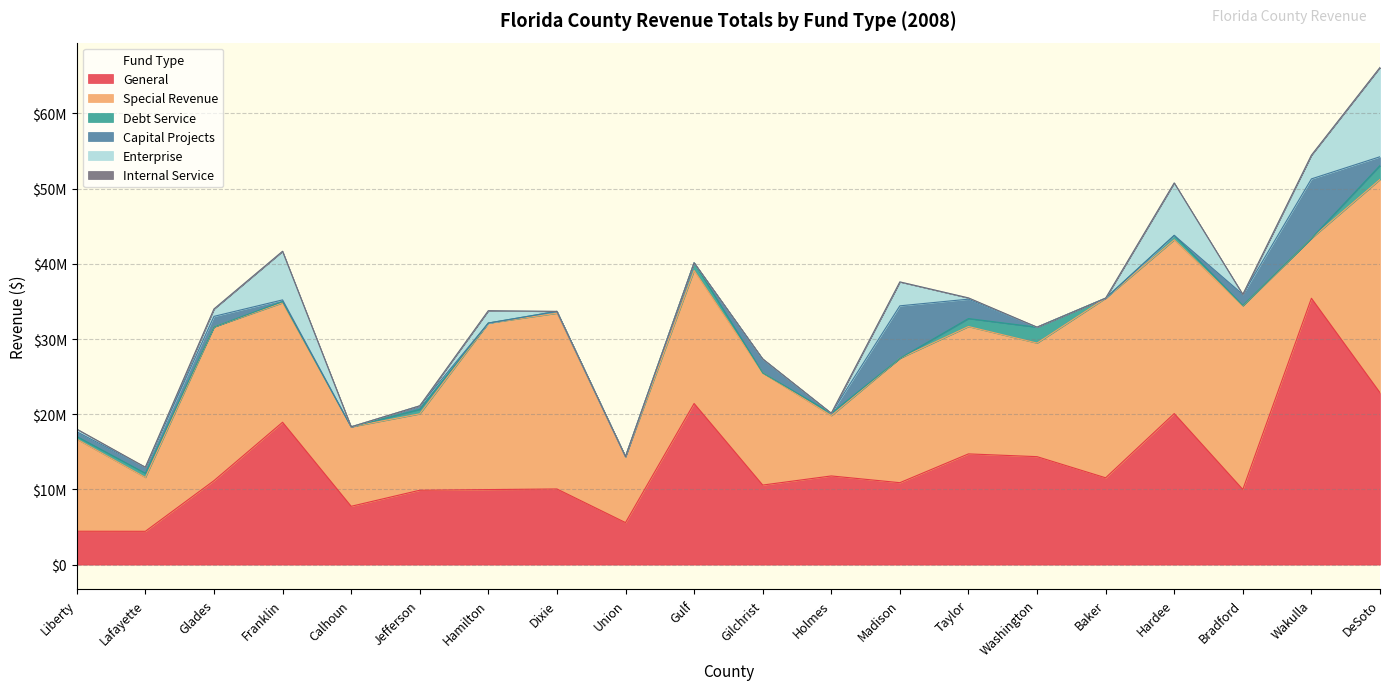

At which label is Capital Projects closest to 3952782?

Taylor